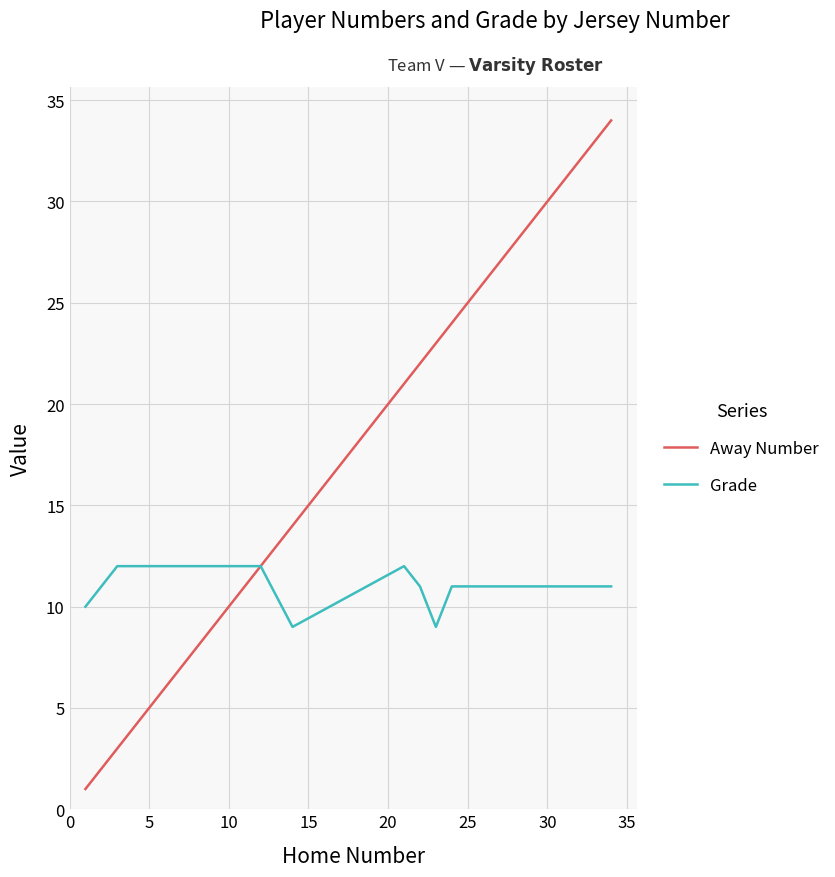

List the series in order of their peak value, lowest first.

Grade, Away Number